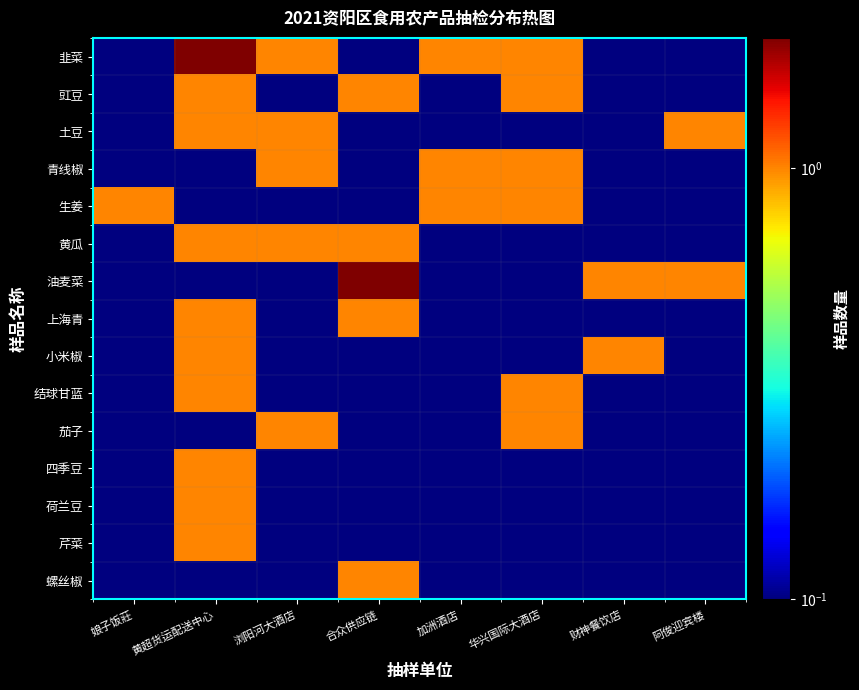

At how many categories does at least one series exceed 1?

2